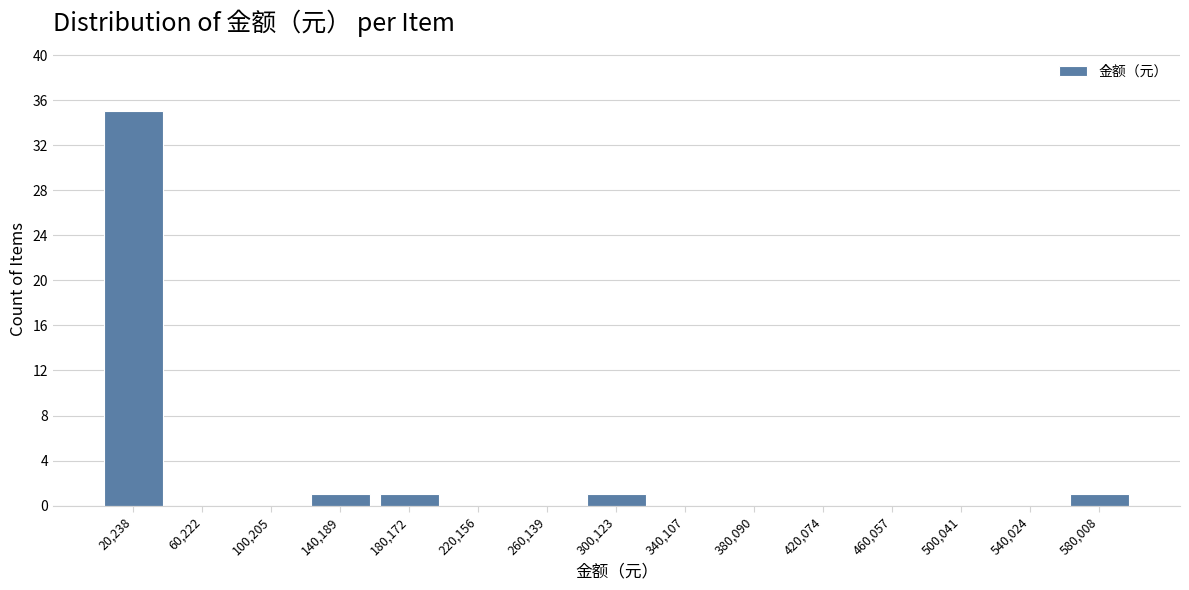

What is the height of the bar covering 120000 to 160000 on the x-axis? Neither the bar edges nor the heights are printed on the chart, so give them approximately, as read against the axes.

1